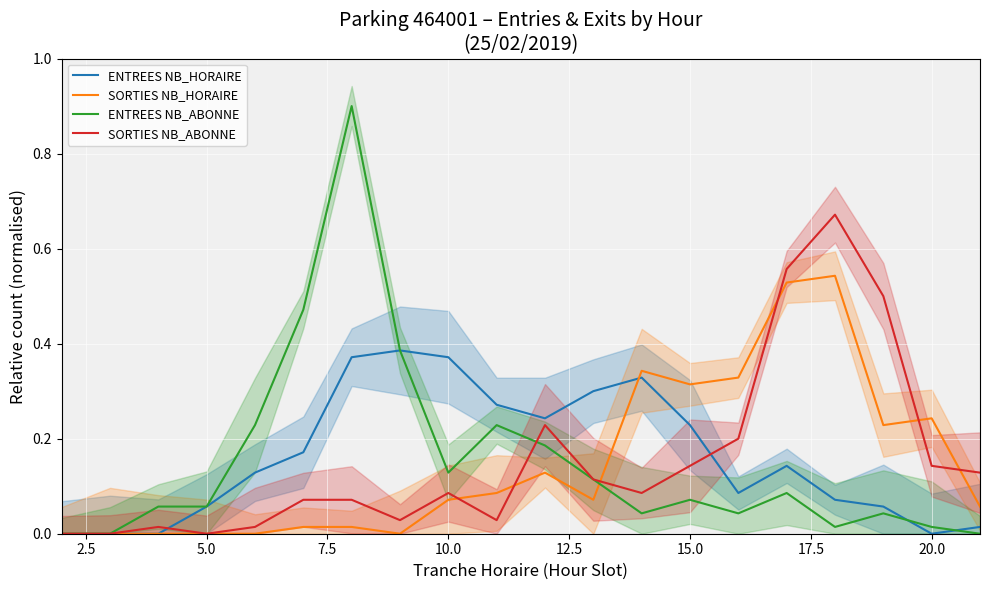

True or false: ENTREES NB_HORAIRE and ENTREES NB_ABONNE cross at least once.

True